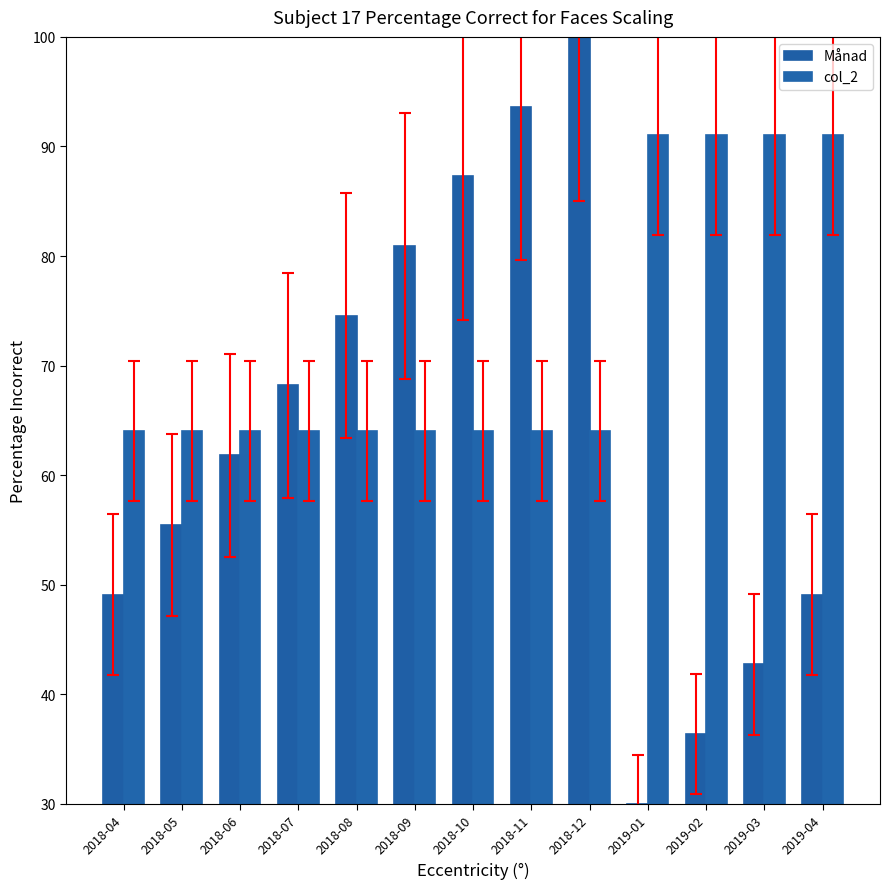

What is the label of the 13th bar from the left?

2019-04